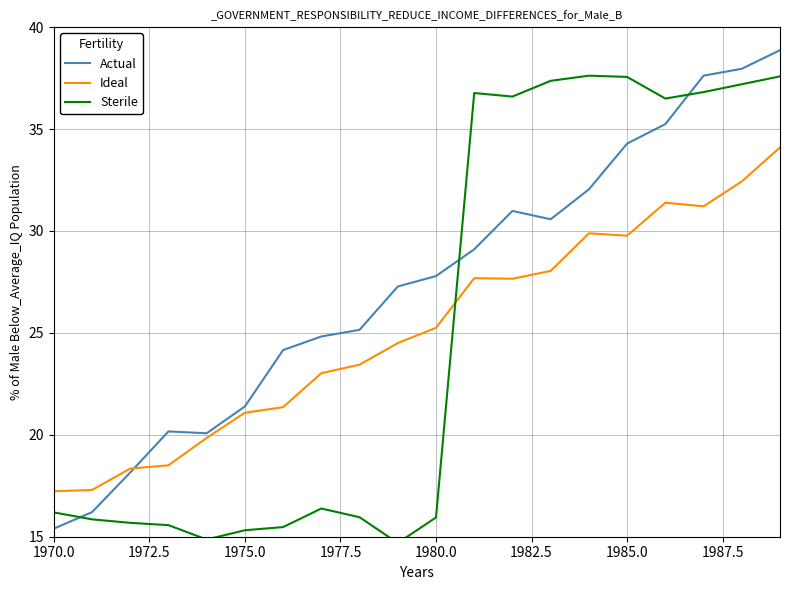

Which series has the largest total across all categories?

Actual